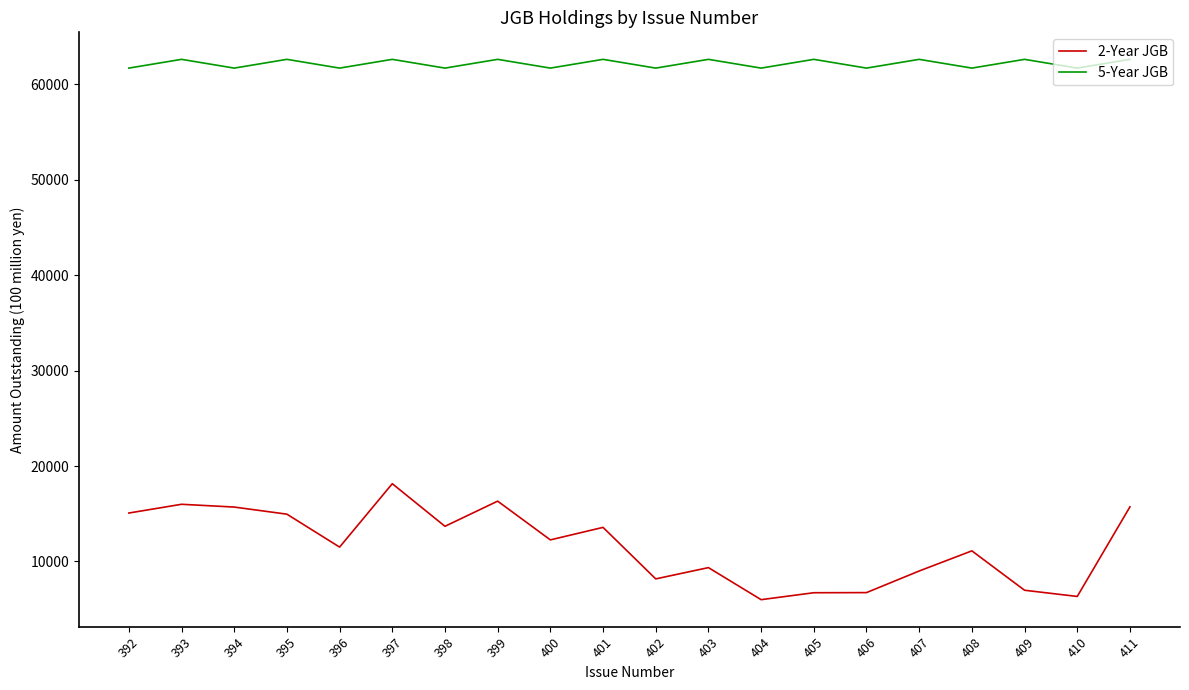

True or false: 5-Year JGB has a value of 32214 at 411.

False